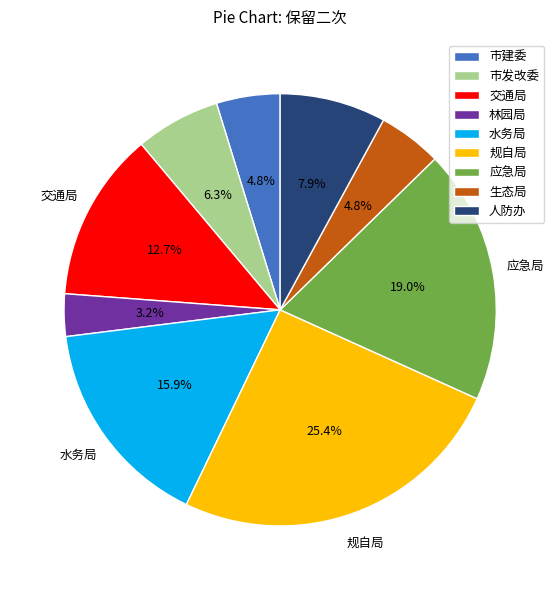

What portion of the pie excludes 市发改委?

93.7%